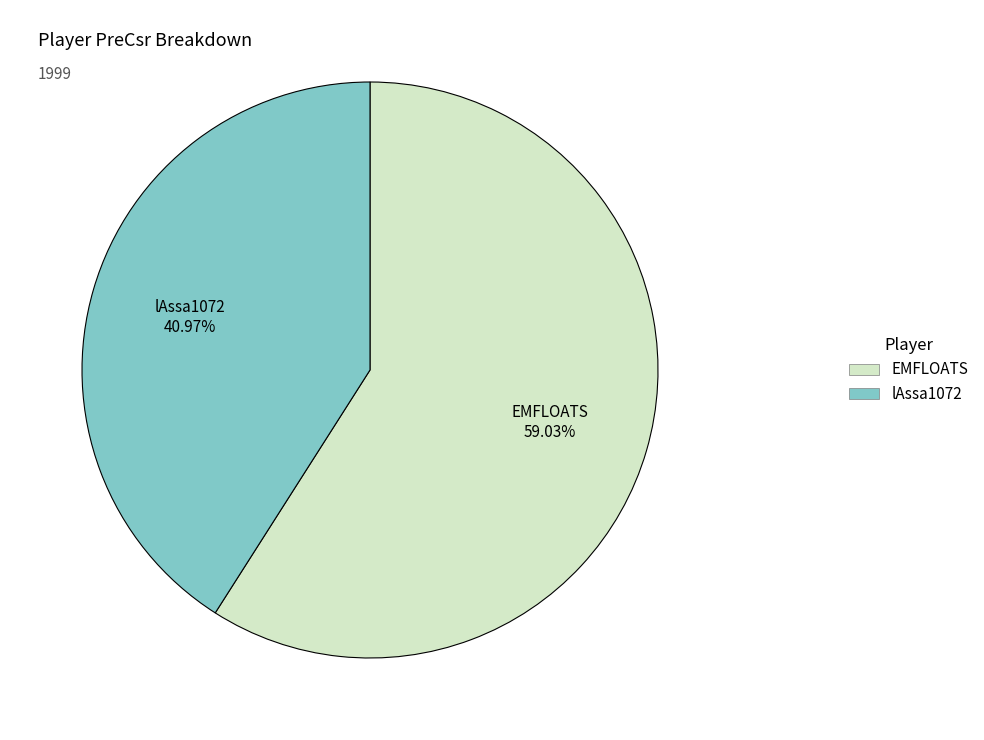

To the nearest percent, what is the average slice percentage?

50%